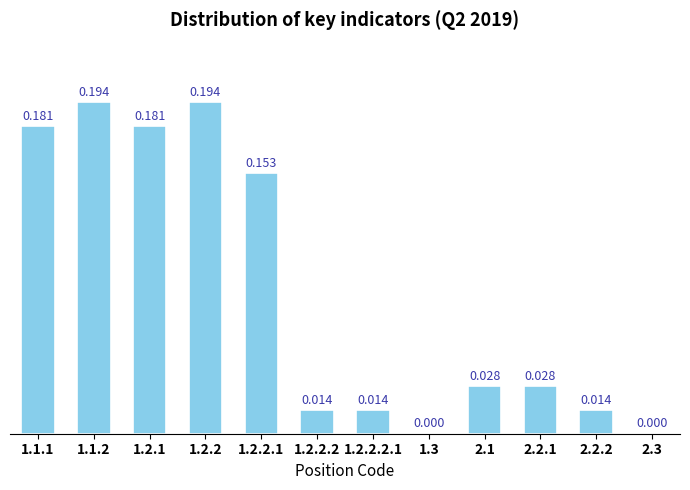

Which category has the lowest value across all series?

1.3